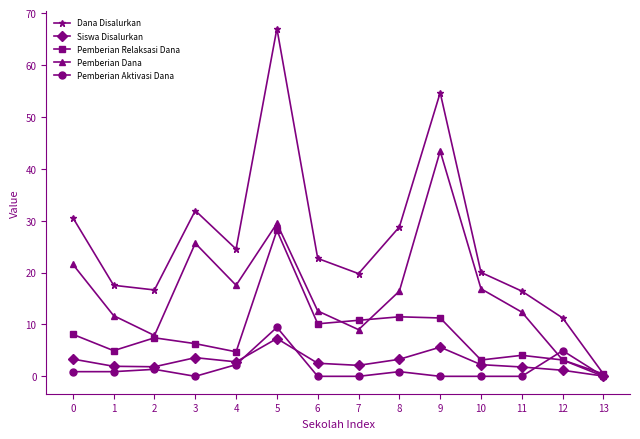

How many data points in Dana Disalurkan are less than 22?

7